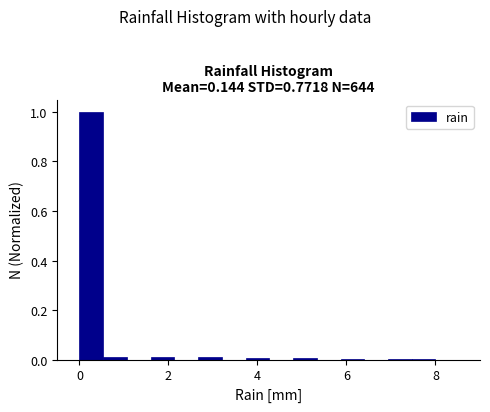

Read against the x-axis, roughly where is the centre of the tallest bar?

0.2